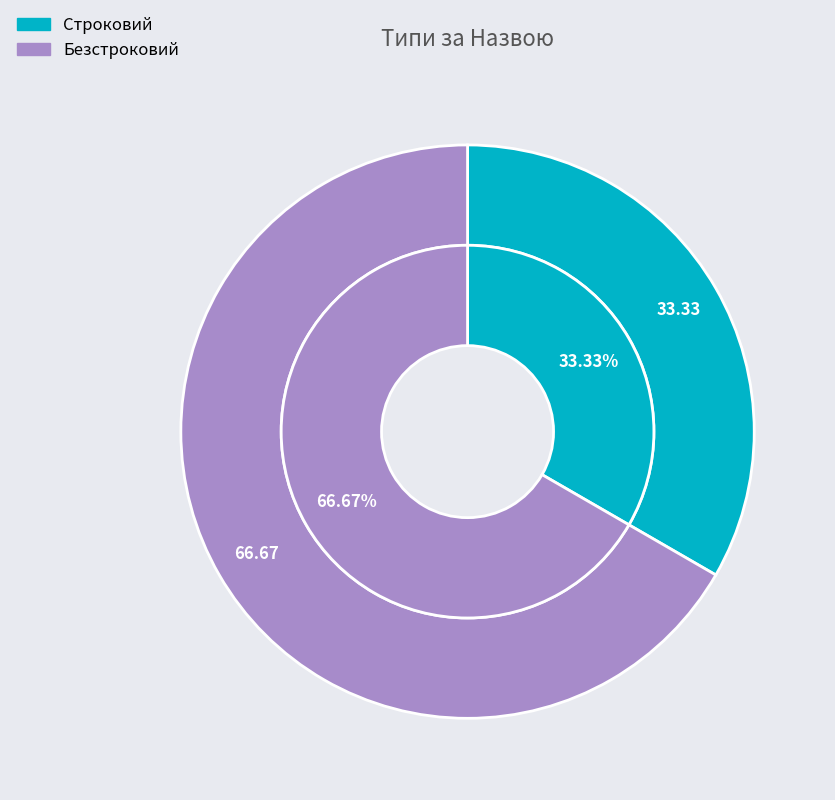

True or false: Безстроковий accounts for 54% of the total.

False